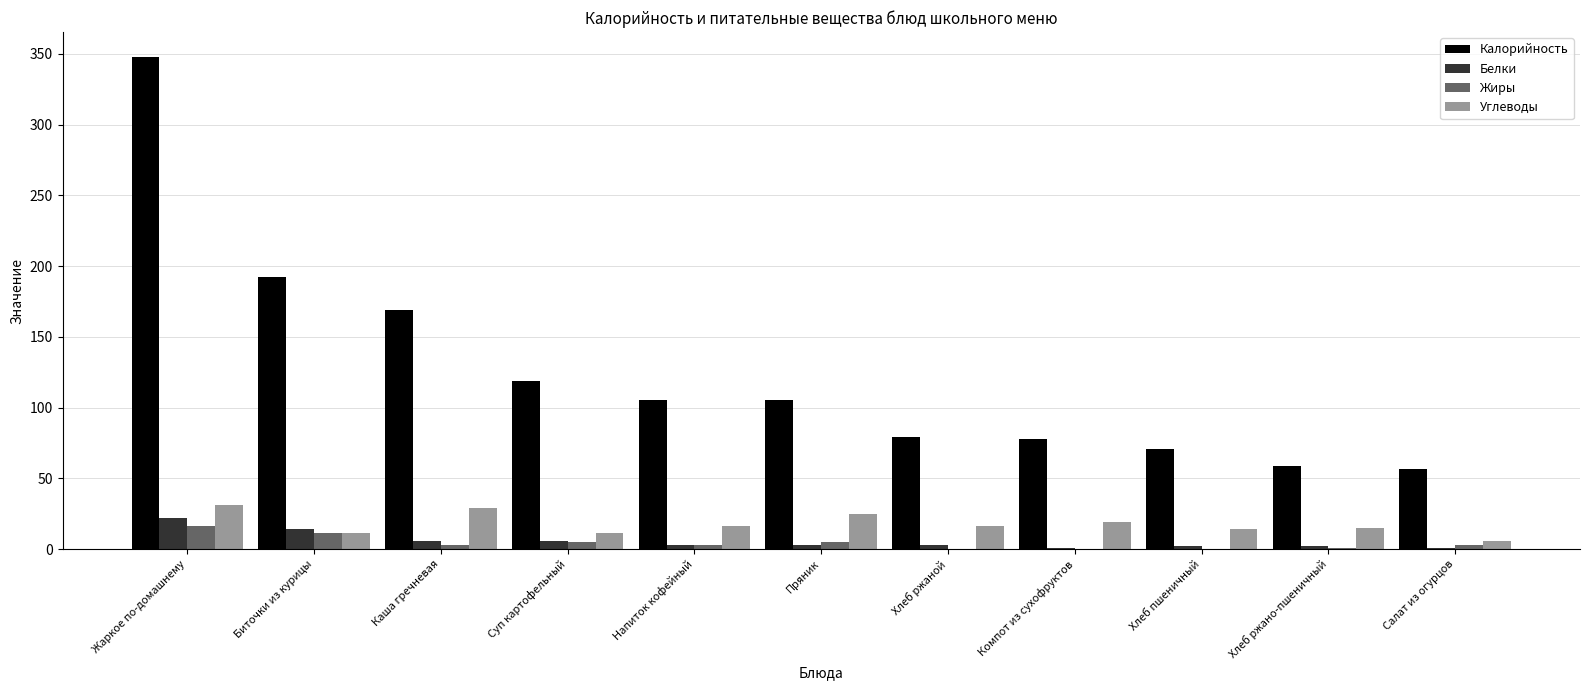

What is the maximum value for Калорийность?

348.0